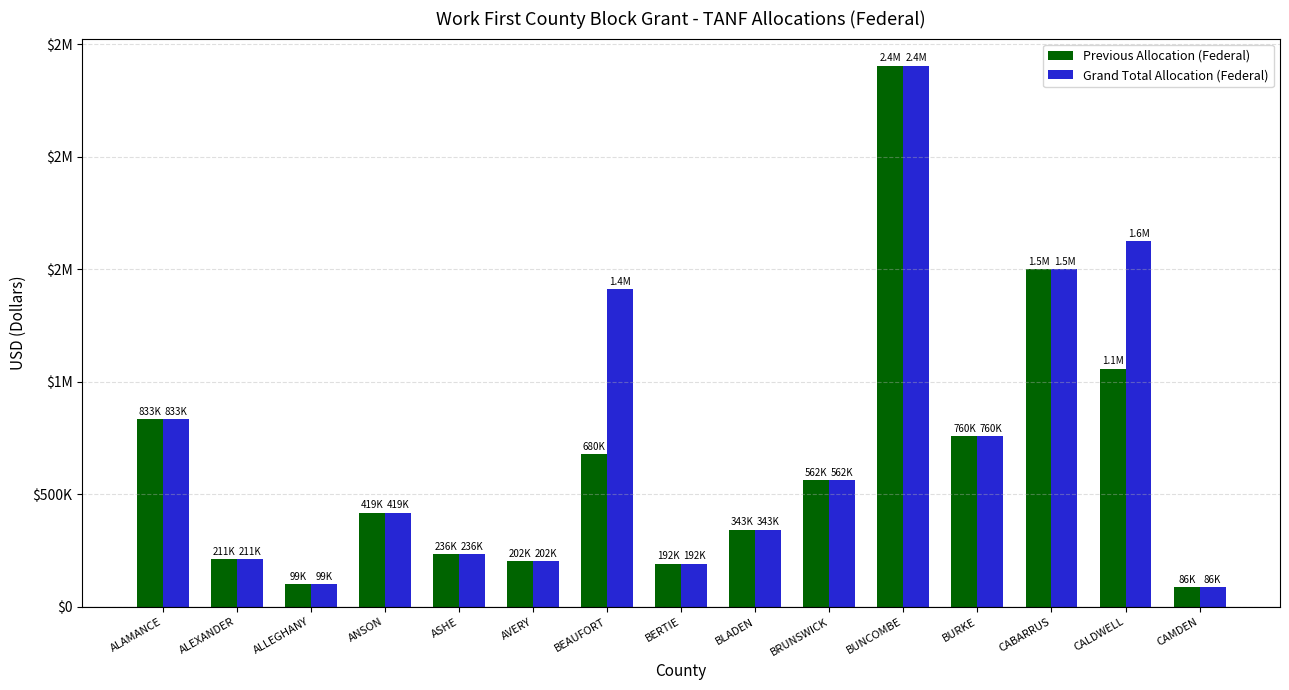

At how many categories does at least one series exceed 1657307?

1